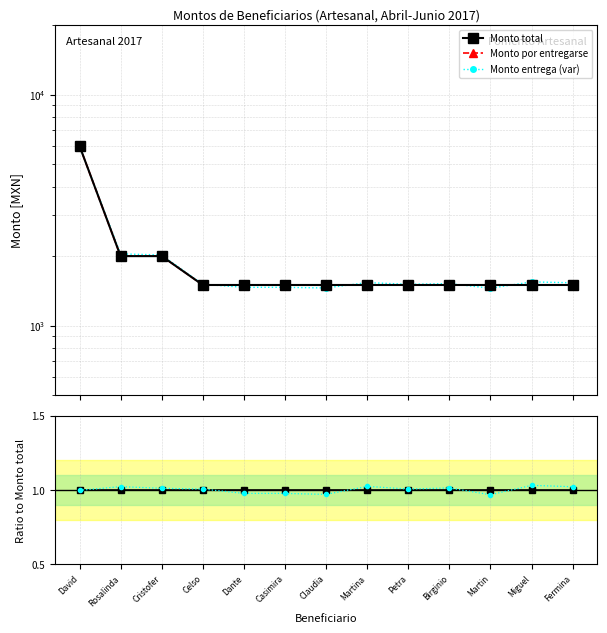

At which label does Monto total reach its peak?

David